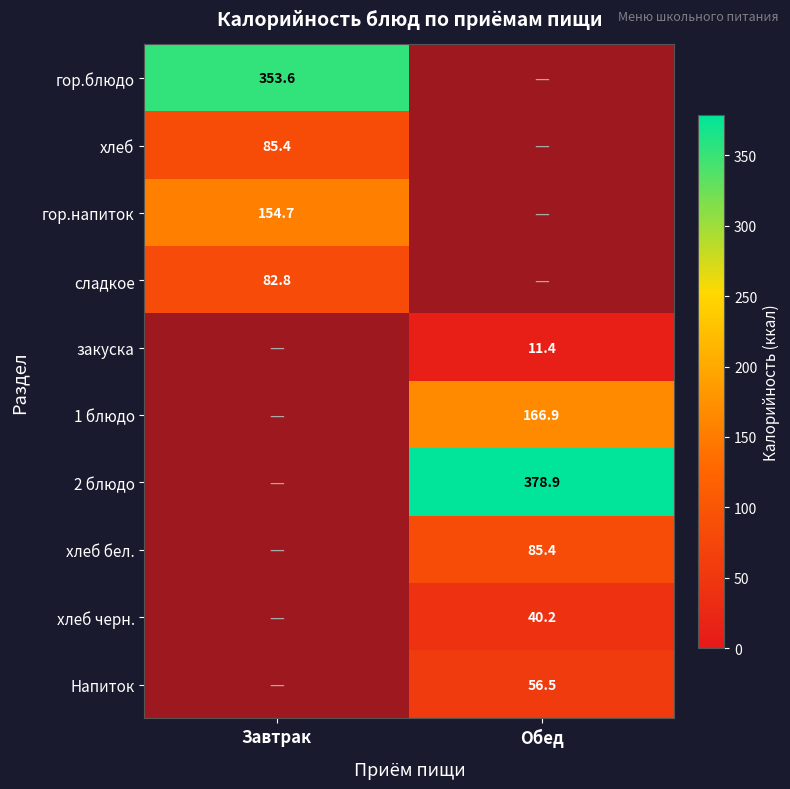

Is the value of гор.блюдо at Завтрак greater than the value of Напиток at Обед?

Yes